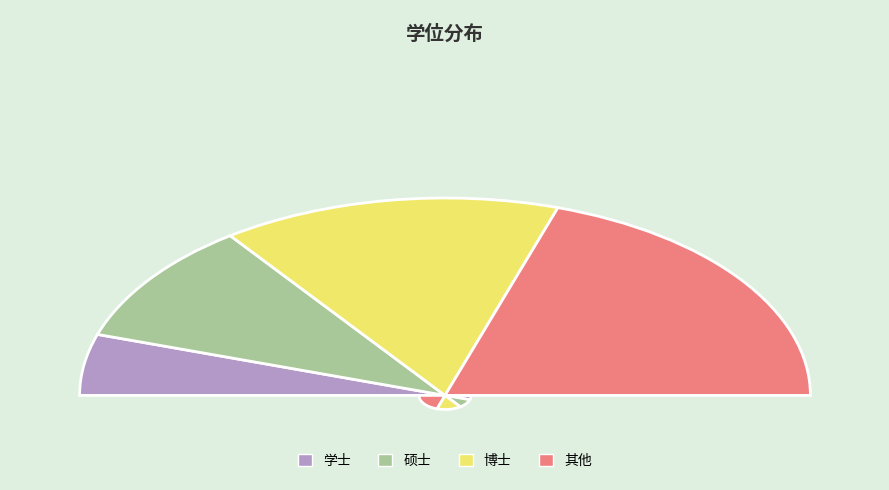

What is the smallest slice in the pie chart?

学士